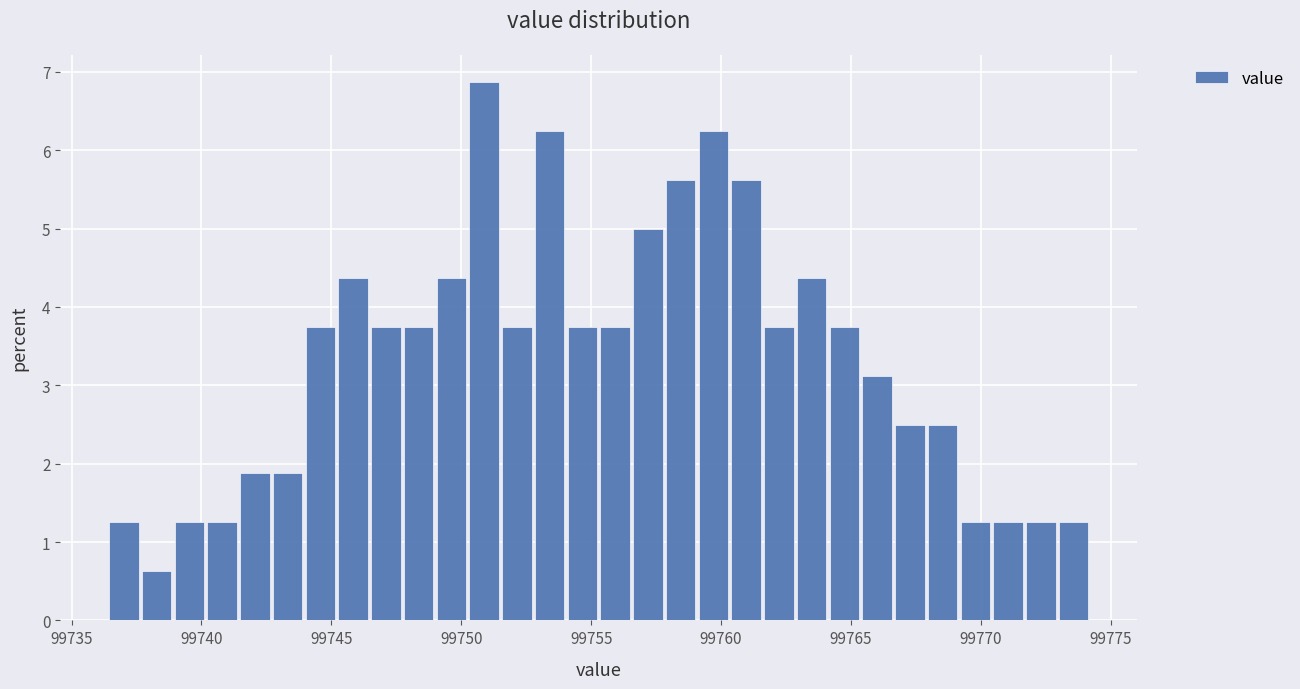

Read against the x-axis, roughly where is the centre of the tallest bar?

99751.0